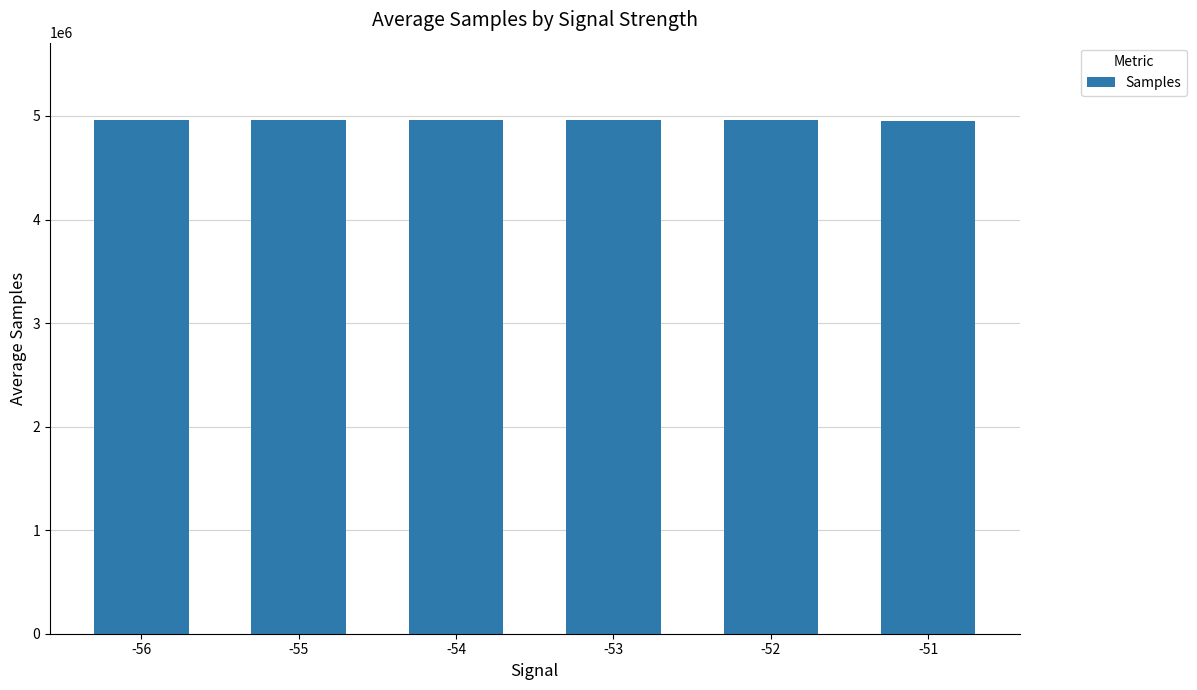

What is the value of the 4th bar from the left?

4957784.0